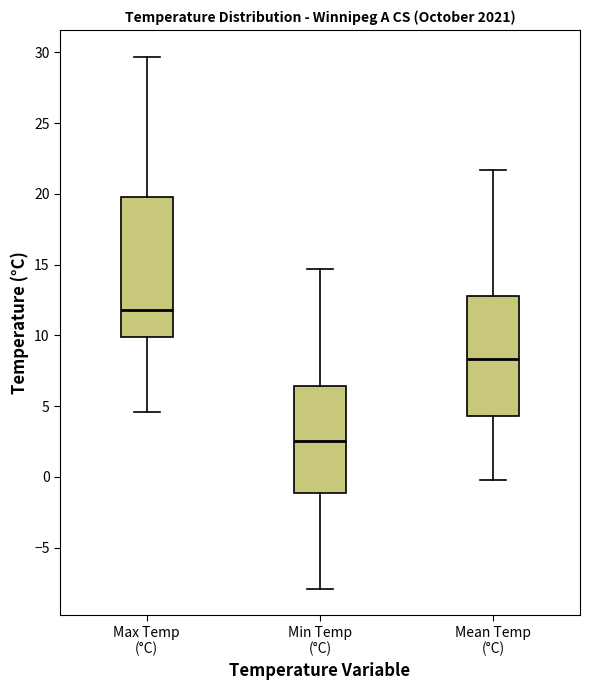

Which box has the lowest median line?

Min Temp (°C)